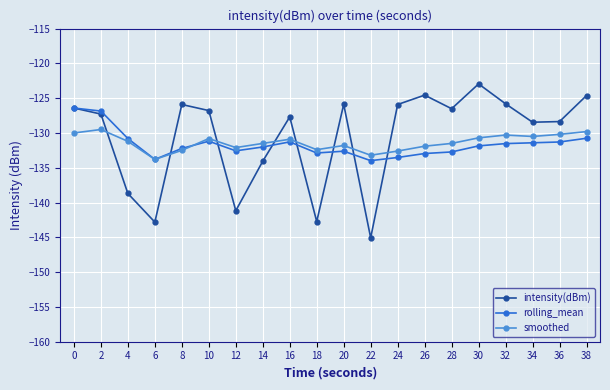

How many interior local peaks does the smoothed series have?

5